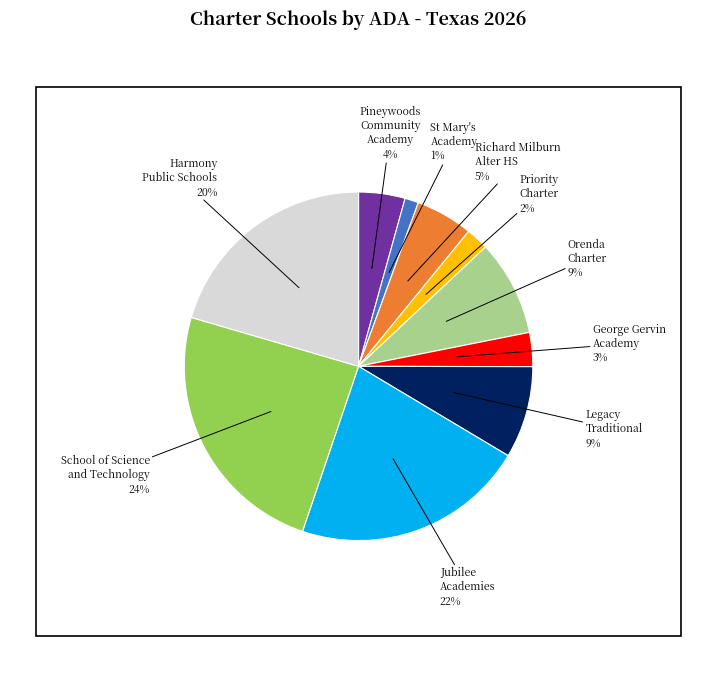

How many slices are in this pie chart?

10